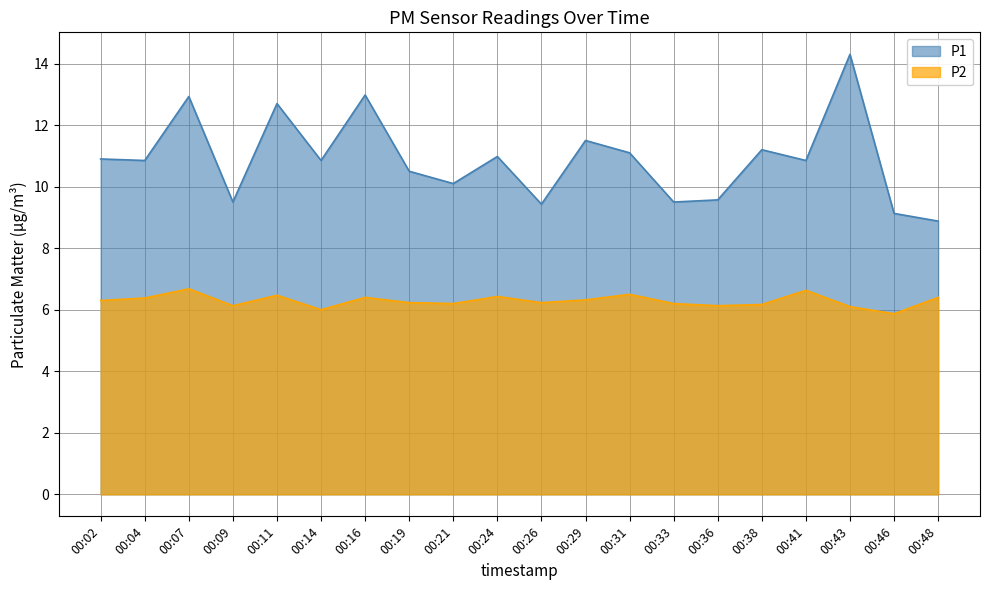

What is the greatest value displayed?

14.3